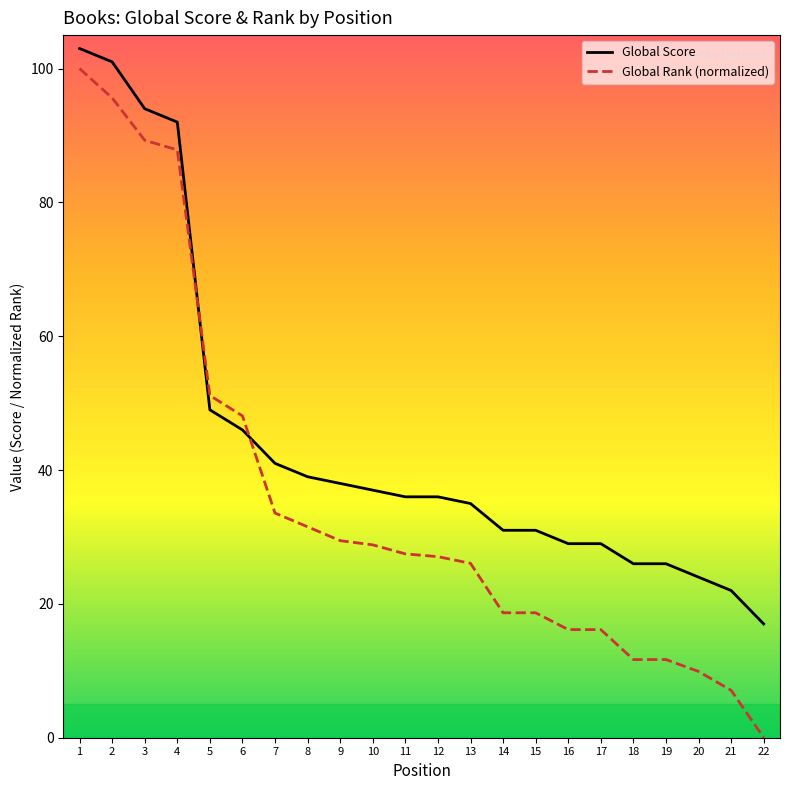

Is it true that Global Rank (normalized) equals 9.3 at 14?

False